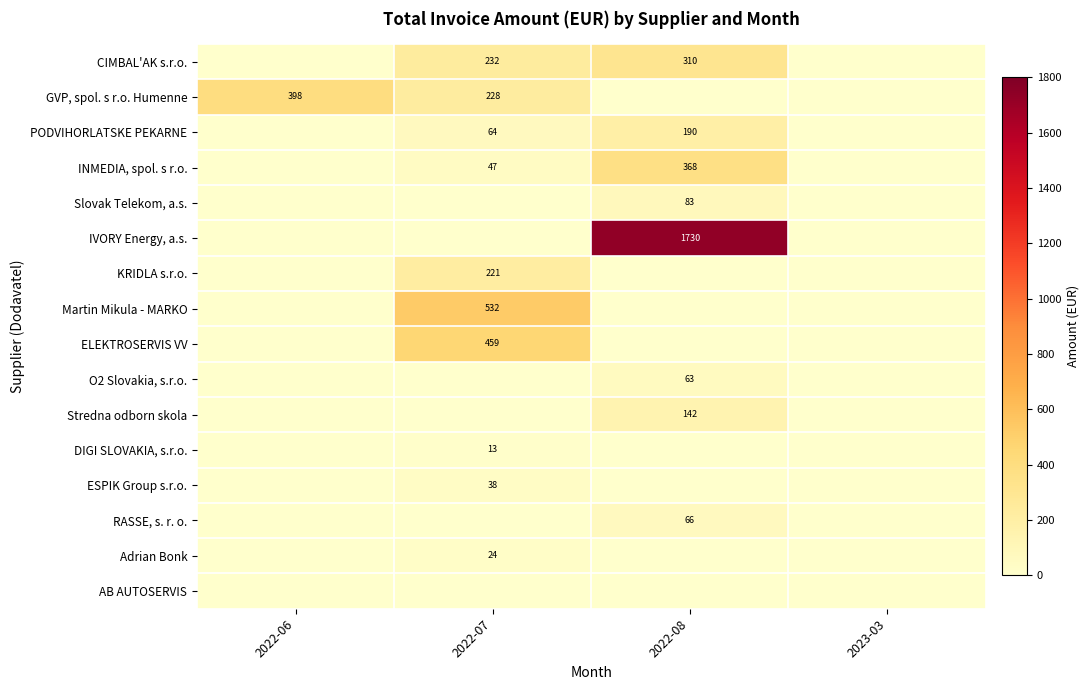

The value of Adrian Bonk at 2023-03 is -9.0. True or false?

False